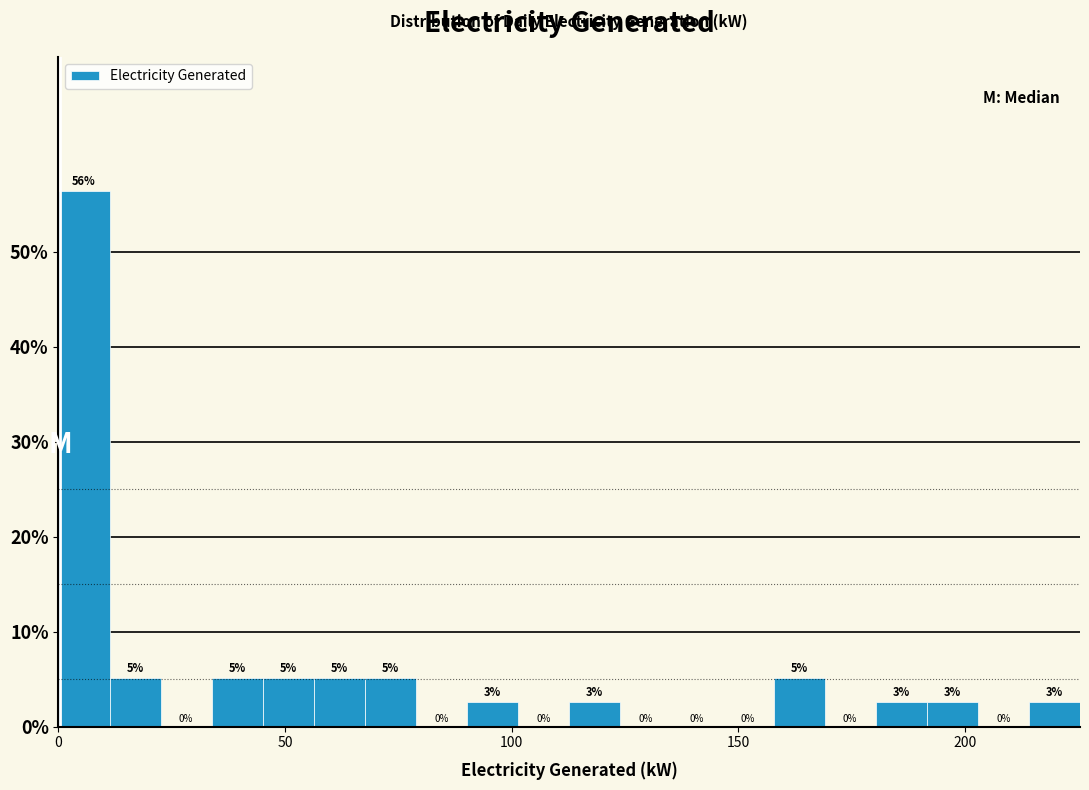

Around what value on the x-axis is the tallest bar? Give the approximate position of its centre, as read against the axis.

5